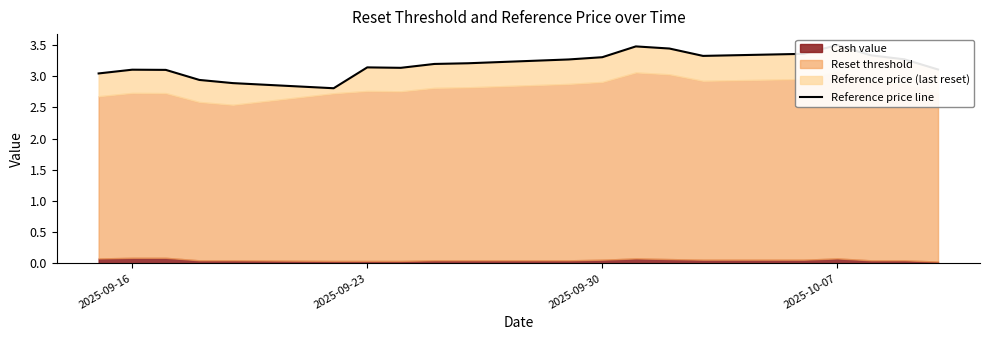

Reading left to right, transcribe all the data shown in this chart.

3.0	3.1	3.1	2.9	2.9	2.8	3.1	3.1	3.2	3.2	3.3	3.3	3.5	3.4	3.3	3.4	3.5	3.3	3.3	3.1